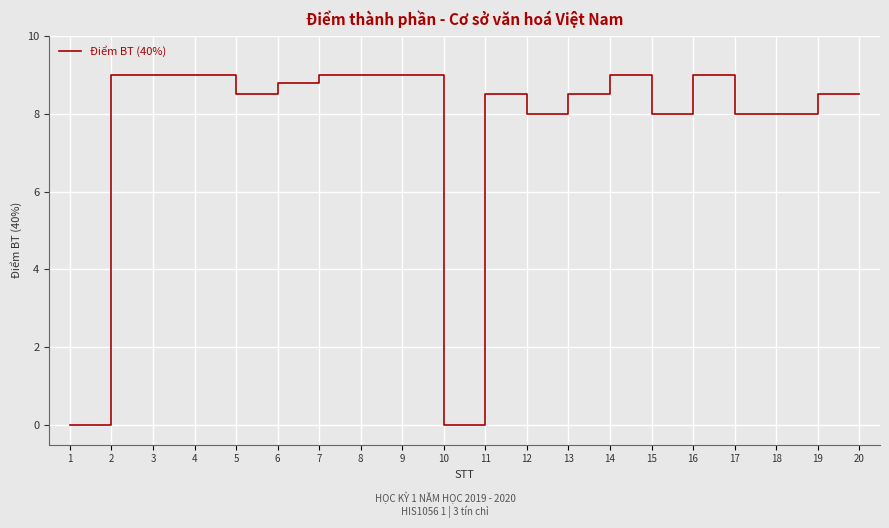

What is the sum of the values at 11 and 1?

8.5